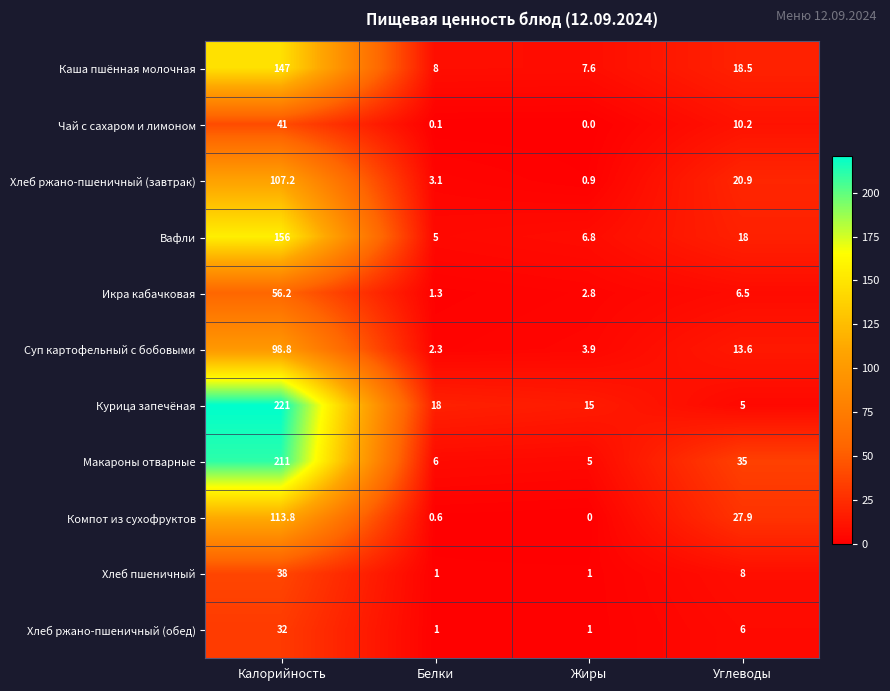

What is the difference between the highest and lowest values at Калорийность?

189.0